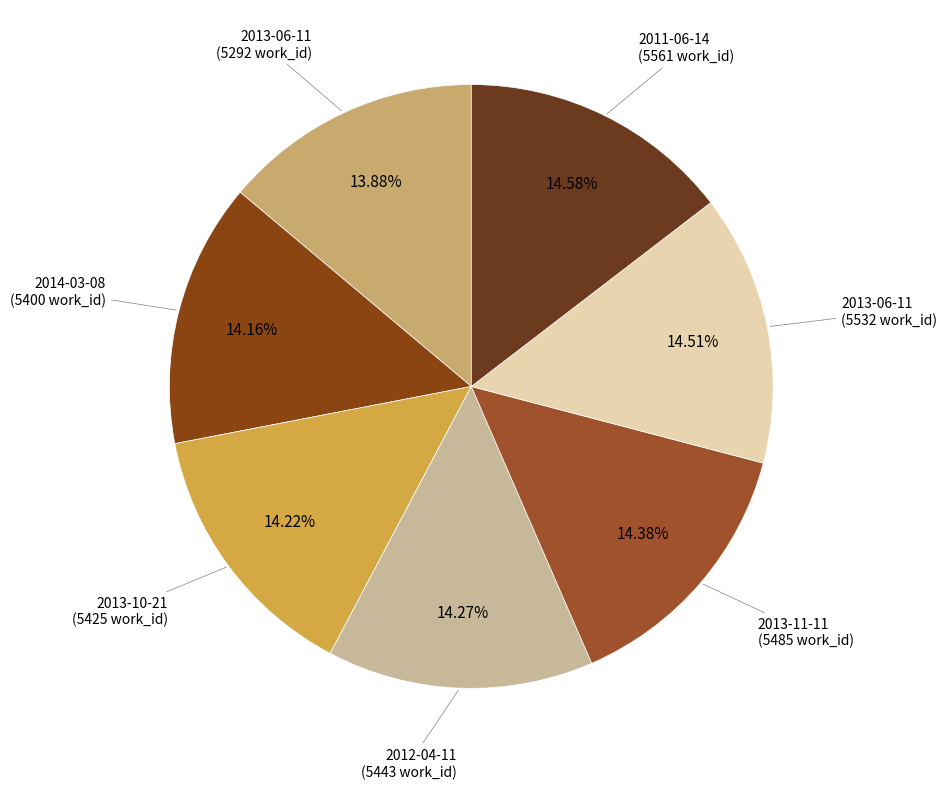

How many segments does this pie chart have?

7